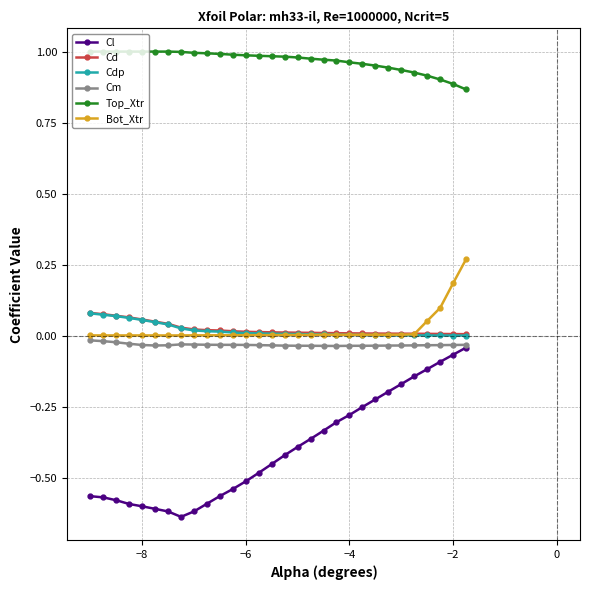

Which series has the largest total across all categories?

Top_Xtr